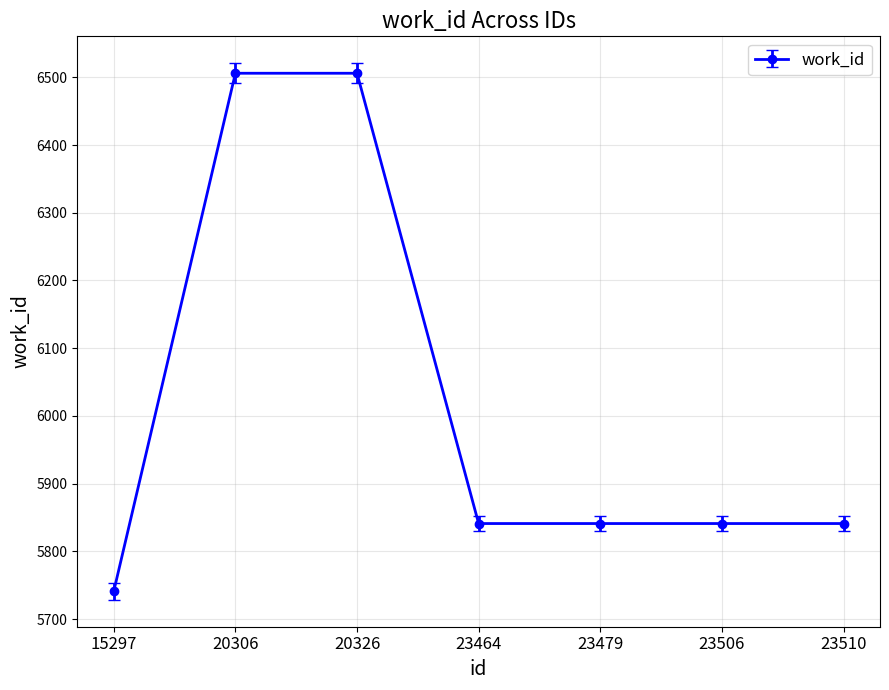

How many data points are less than 5841?

1